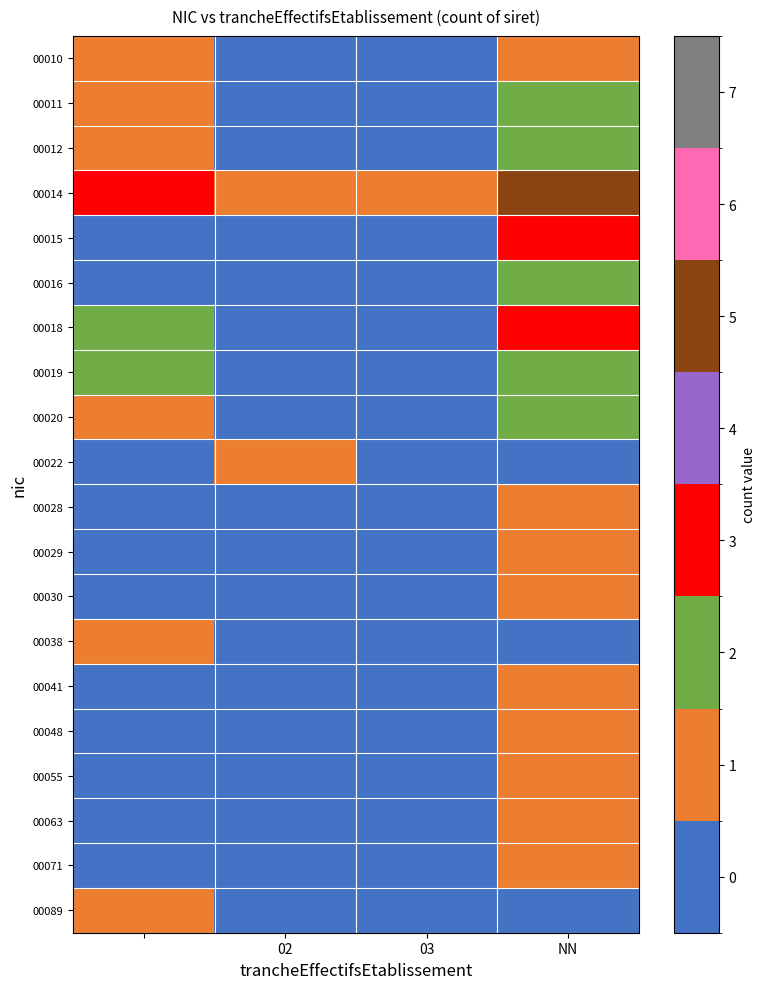

At how many categories does at least one series exceed 3?

1